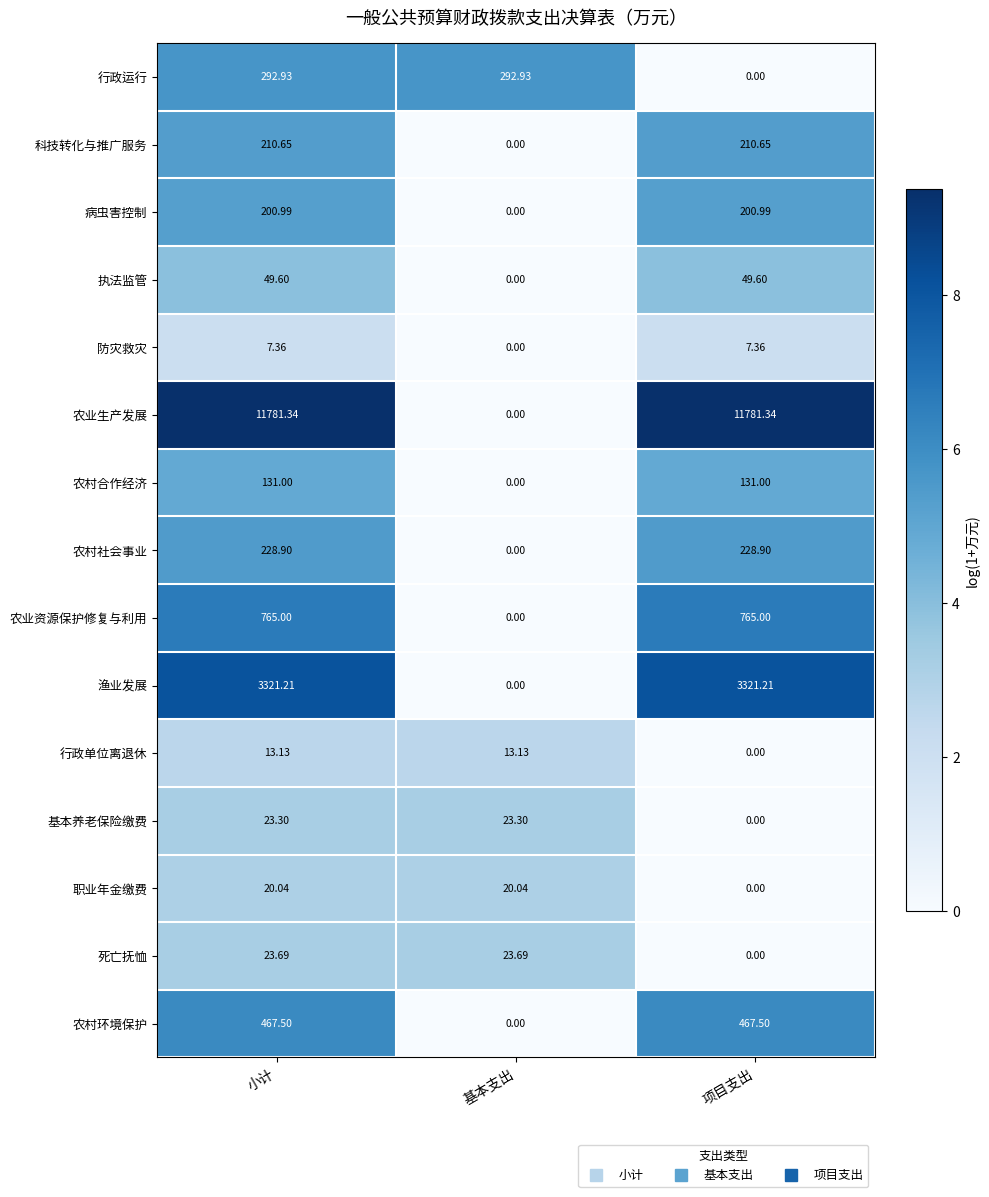

At how many categories does at least one series exceed 2?

3